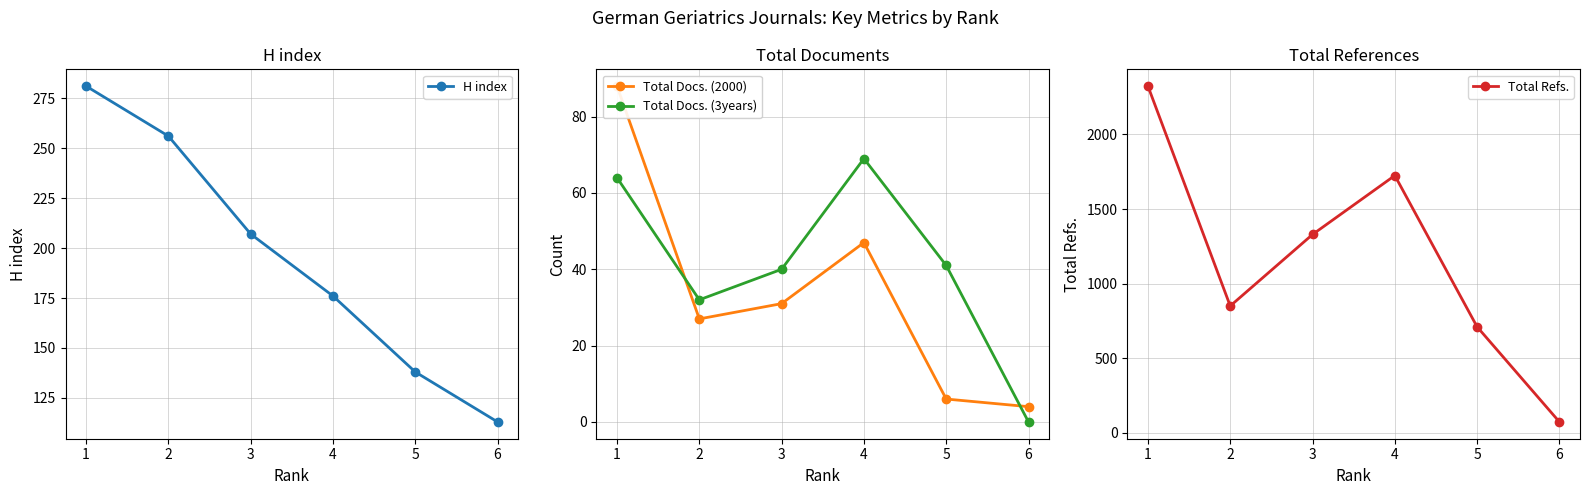

At how many categories does at least one series exceed 2054?

1